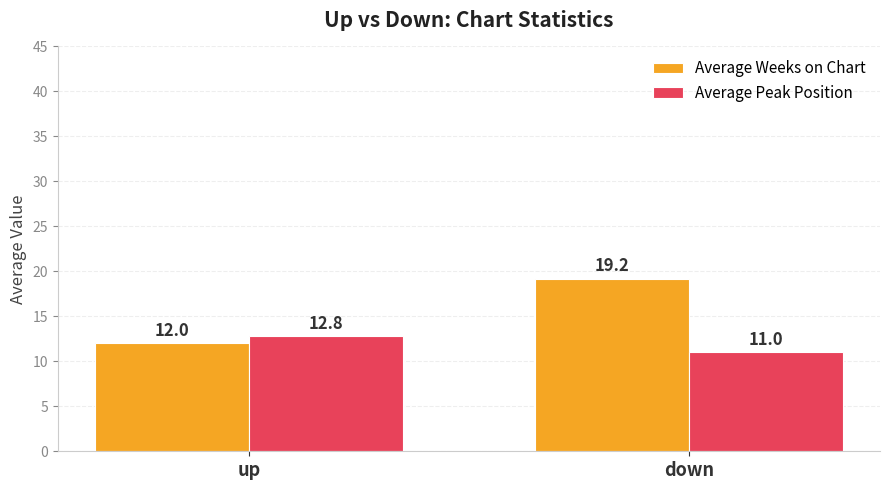

List the labels in order of Average Peak Position value, smallest first.

down, up